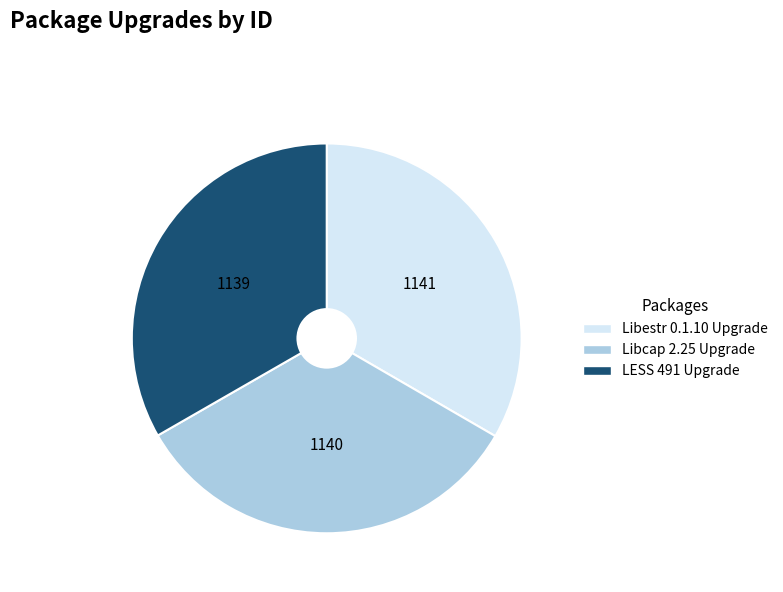

Is it true that Libestr 0.1.10 Upgrade is 33% of the pie?

True